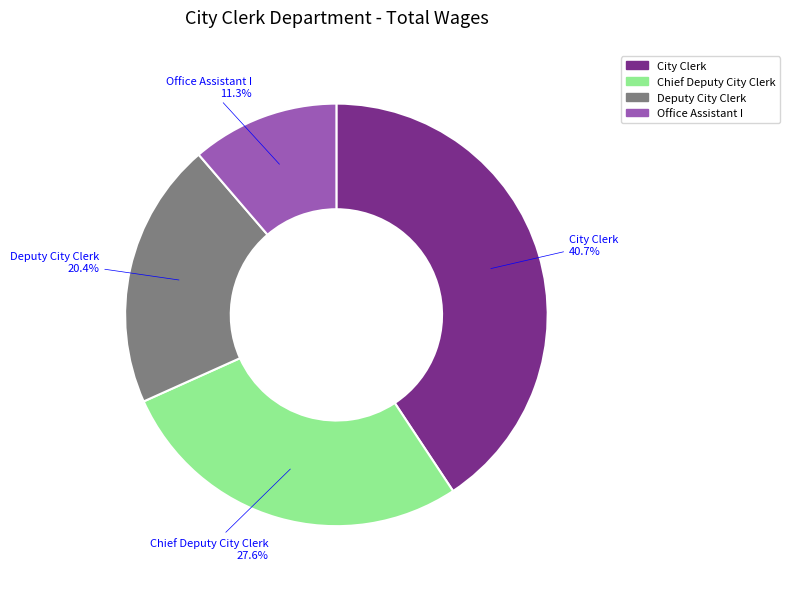

Does any single category account for the majority?

No